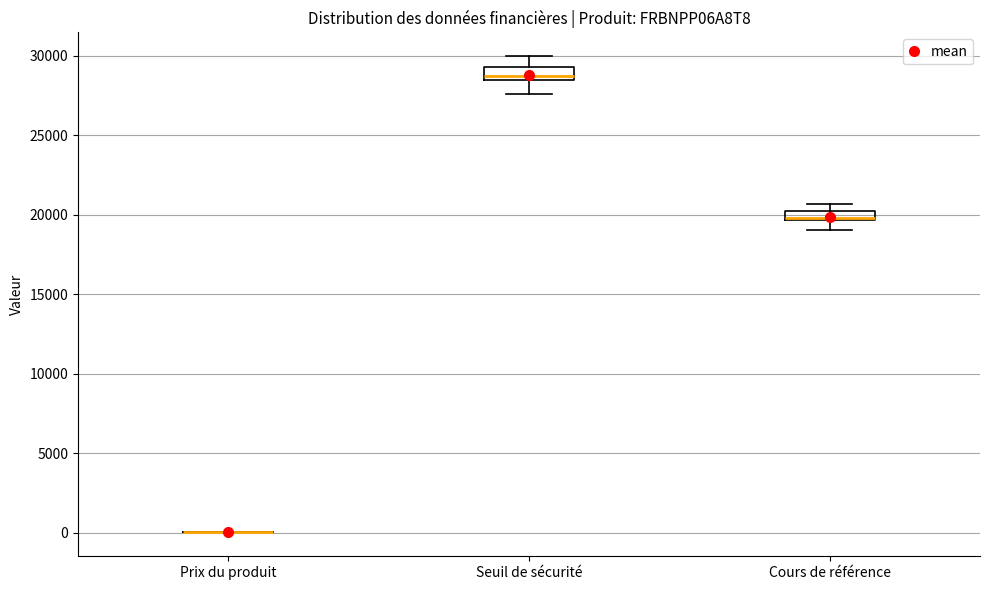

Where is the upper edge of the box for Cours de référence on the y-axis? The values are not printed on the chart, so give them approximately, as read against the axis.

20000